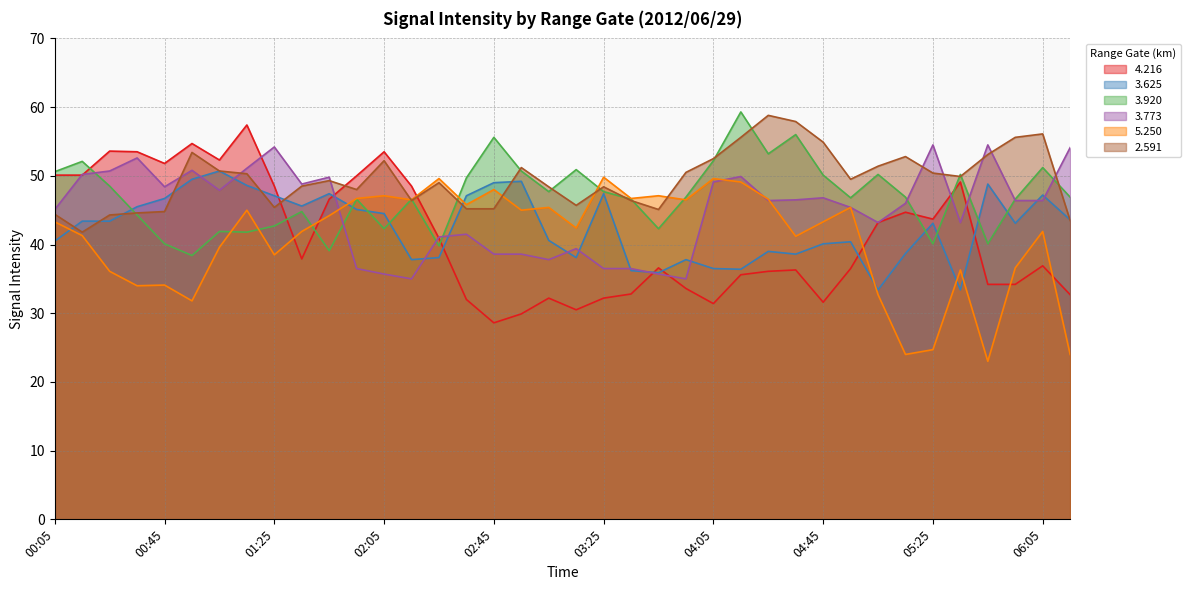

How many categories are shown in the chart?

38